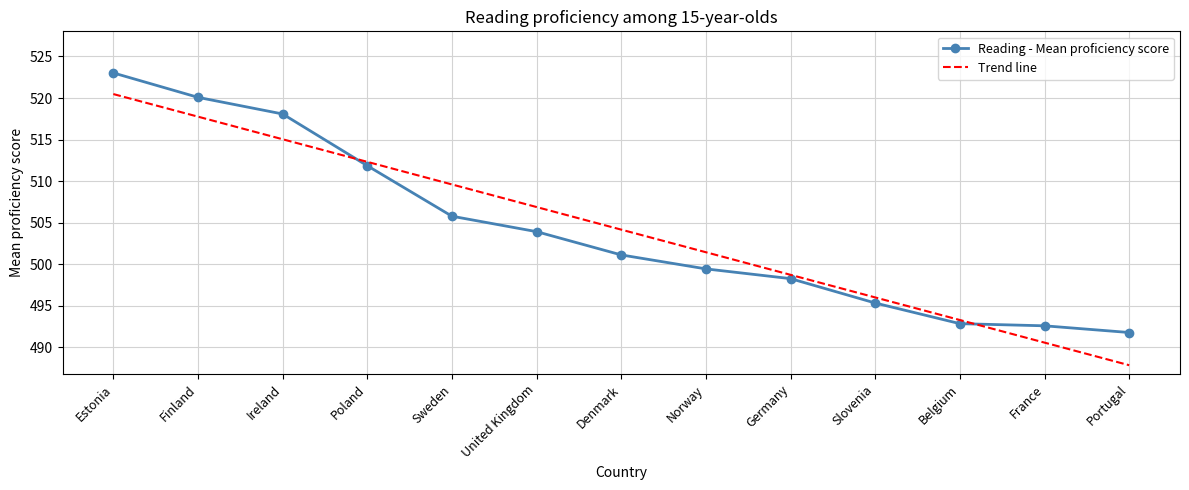

At which category does the chart reach its minimum across all series?

Portugal